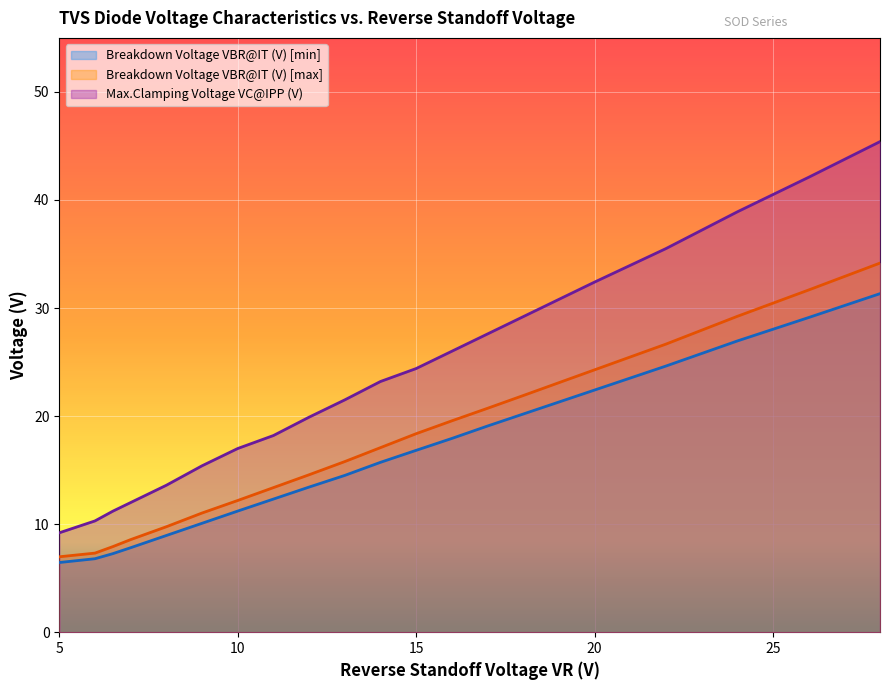

True or false: Max.Clamping Voltage VC@IPP (V) and Breakdown Voltage VBR@IT (V) [min] intersect in this chart.

False